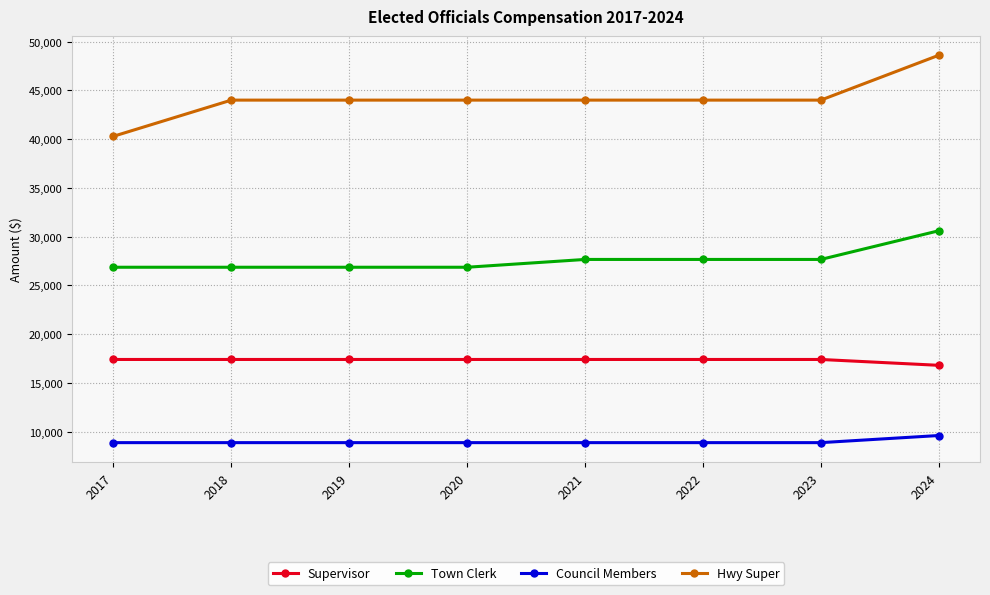

Does the chart display data point markers on the line(s)?

Yes